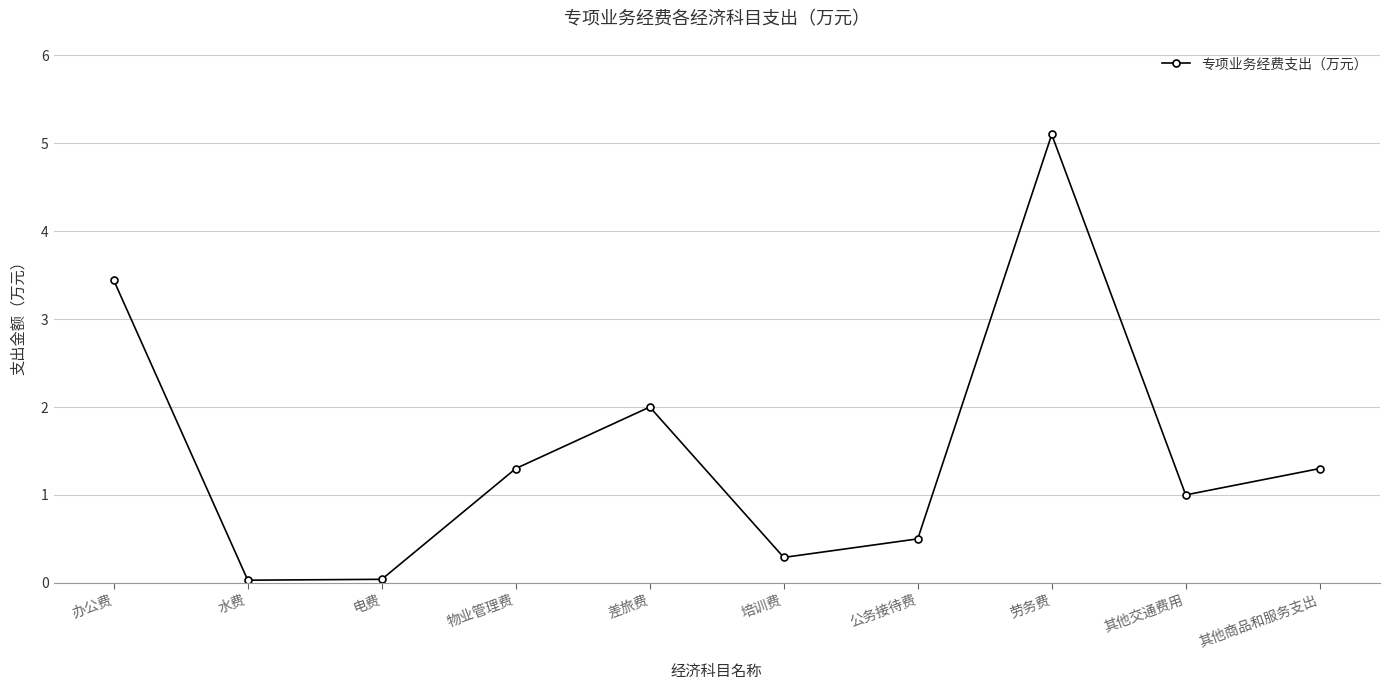

The value at 电费 is 0.0. True or false?

True